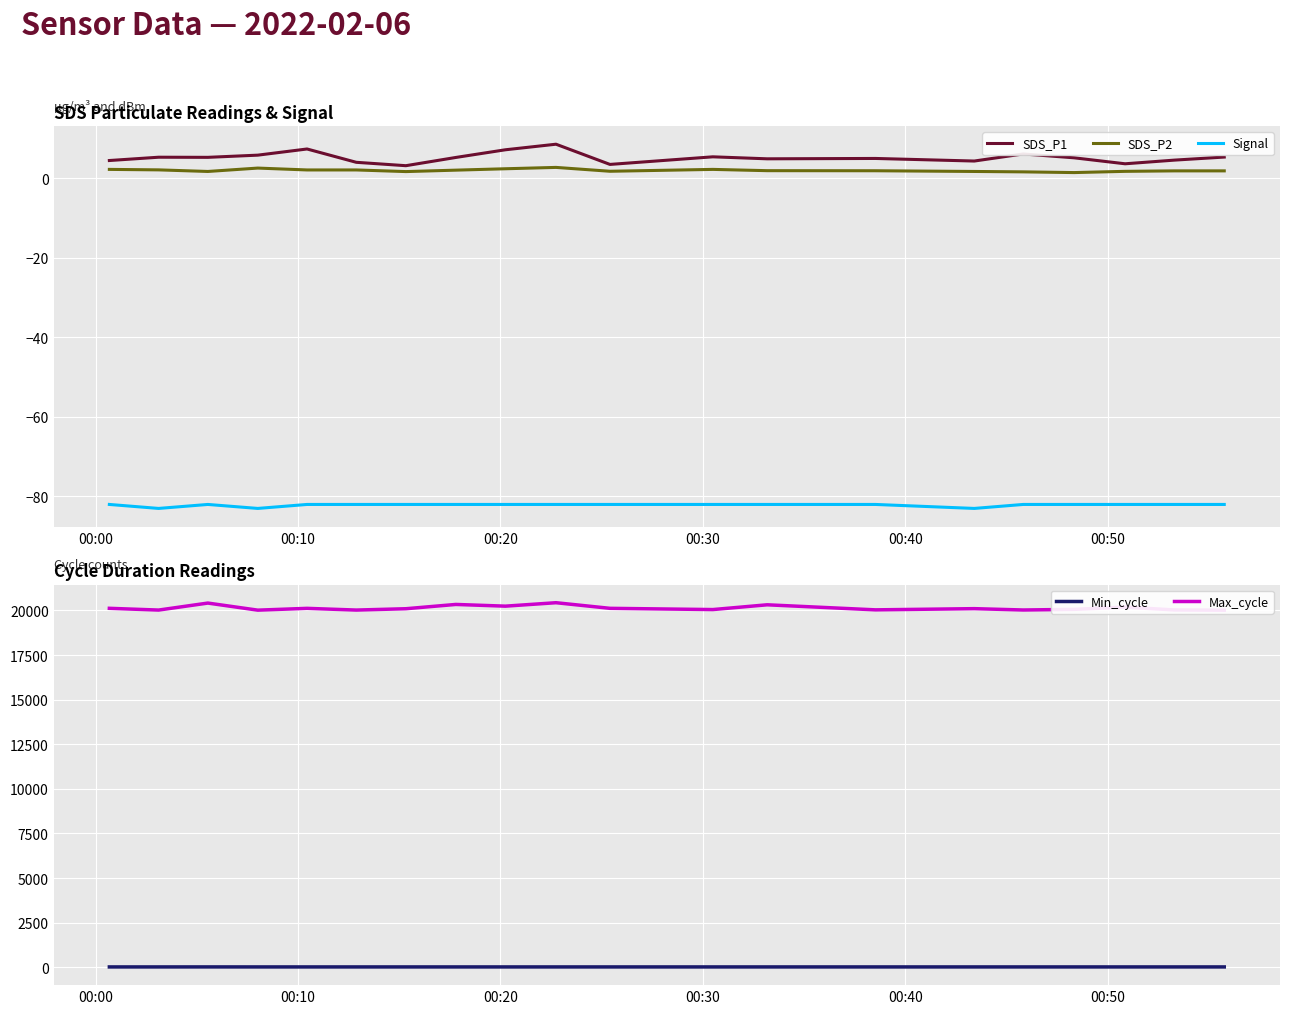

True or false: Min_cycle and Signal intersect in this chart.

False